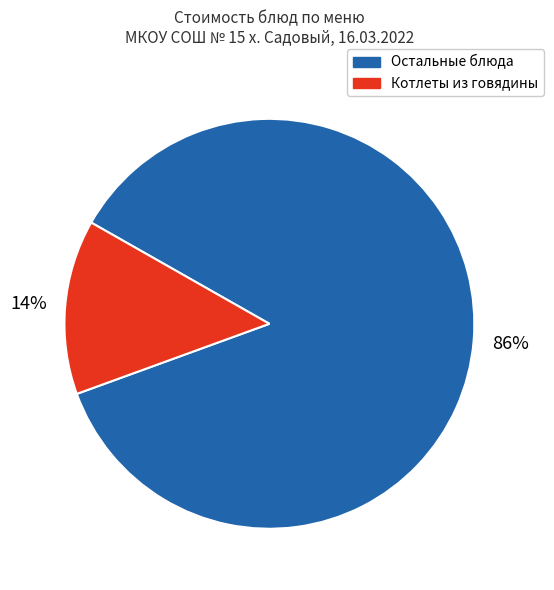

Does any single category account for the majority?

Yes